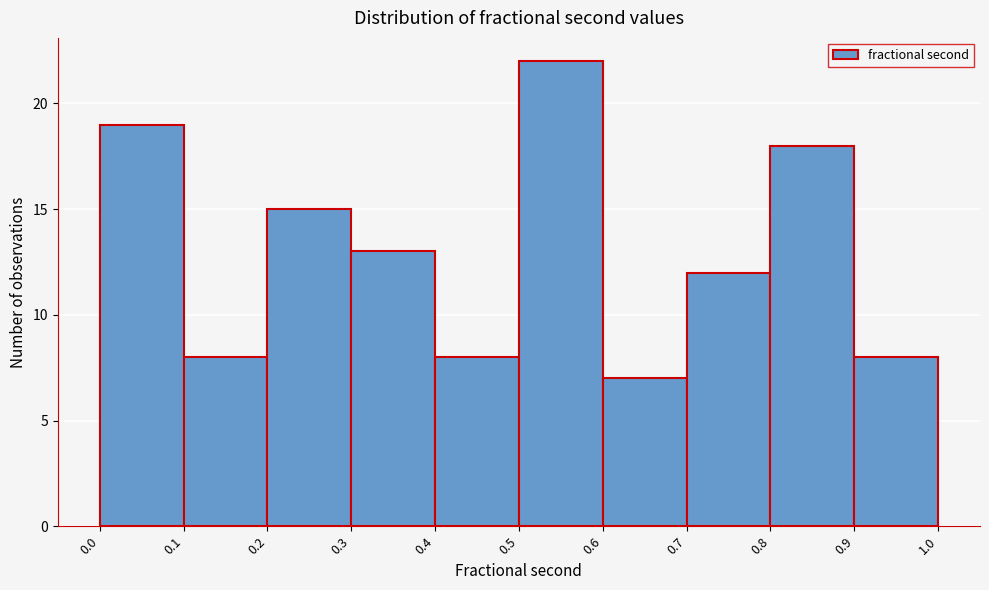

How tall is the bar that spans 0.6 to 0.7 on the x-axis? The values are not printed on the chart, so give them approximately, as read against the axis.

7